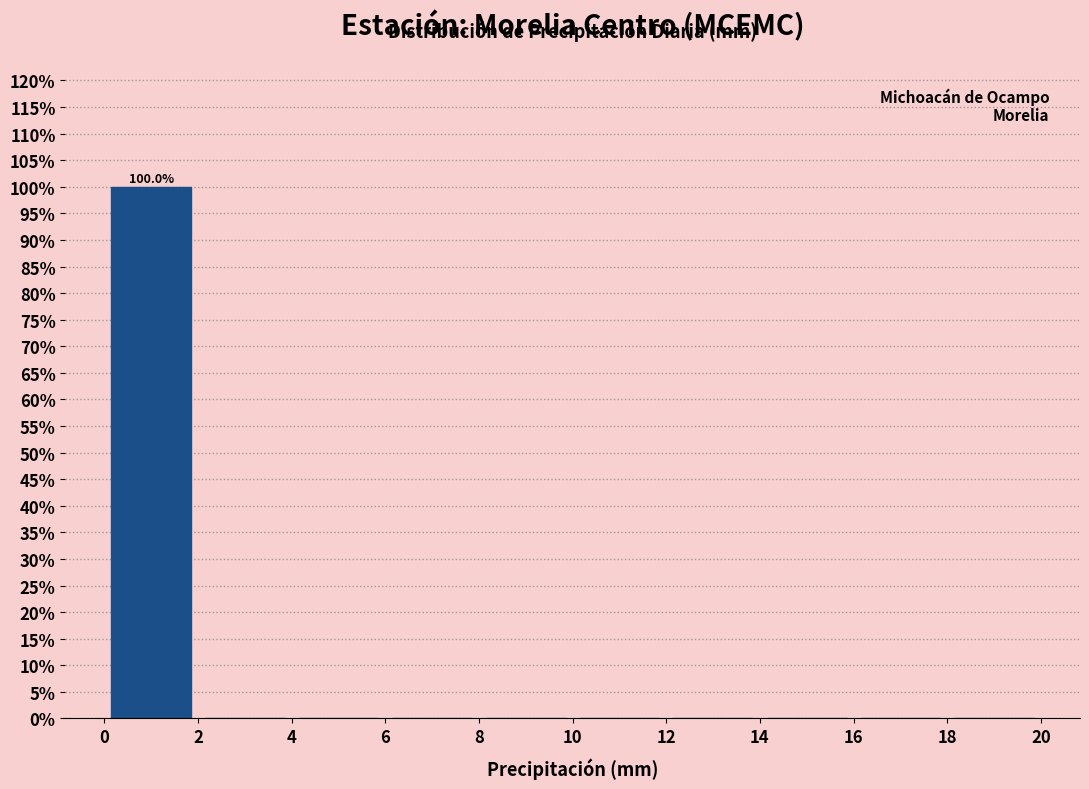

Which range on the x-axis has the tallest bar?

0 to 2